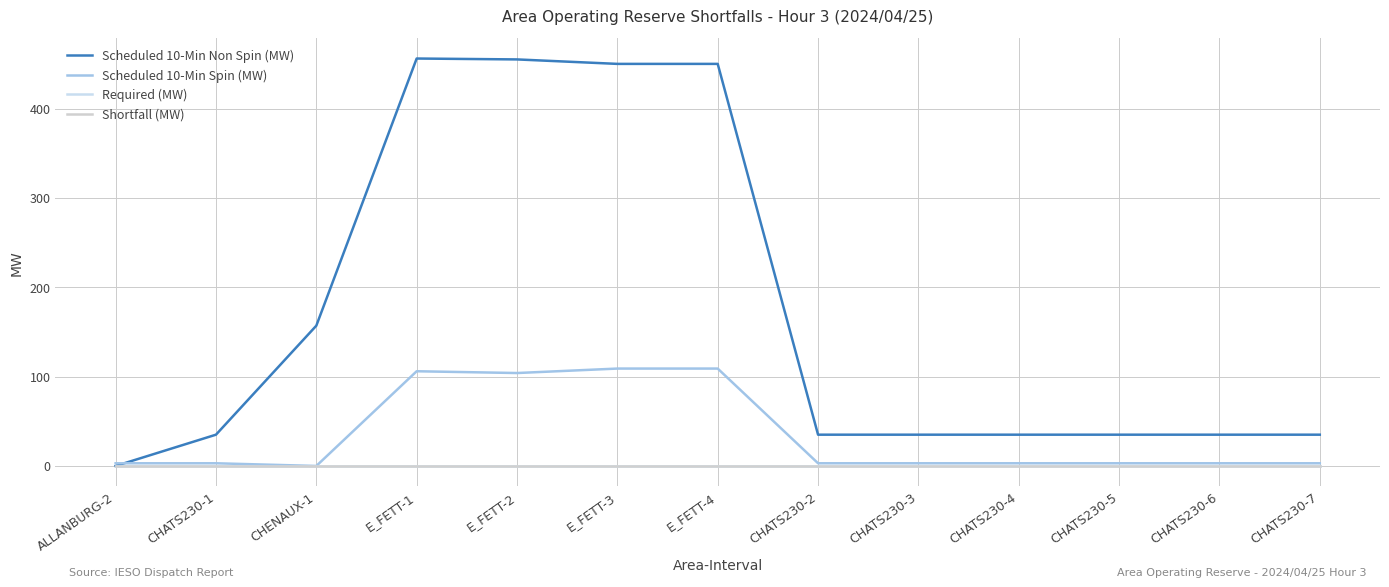

Does the chart have visible grid lines?

Yes